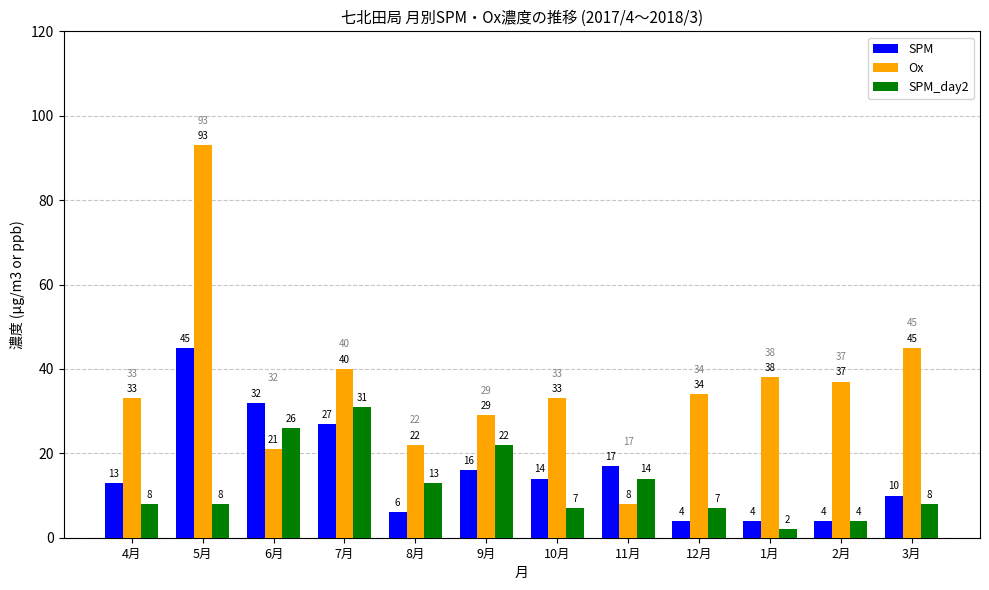

What is the difference between the maximum and minimum values in the Ox series?

85